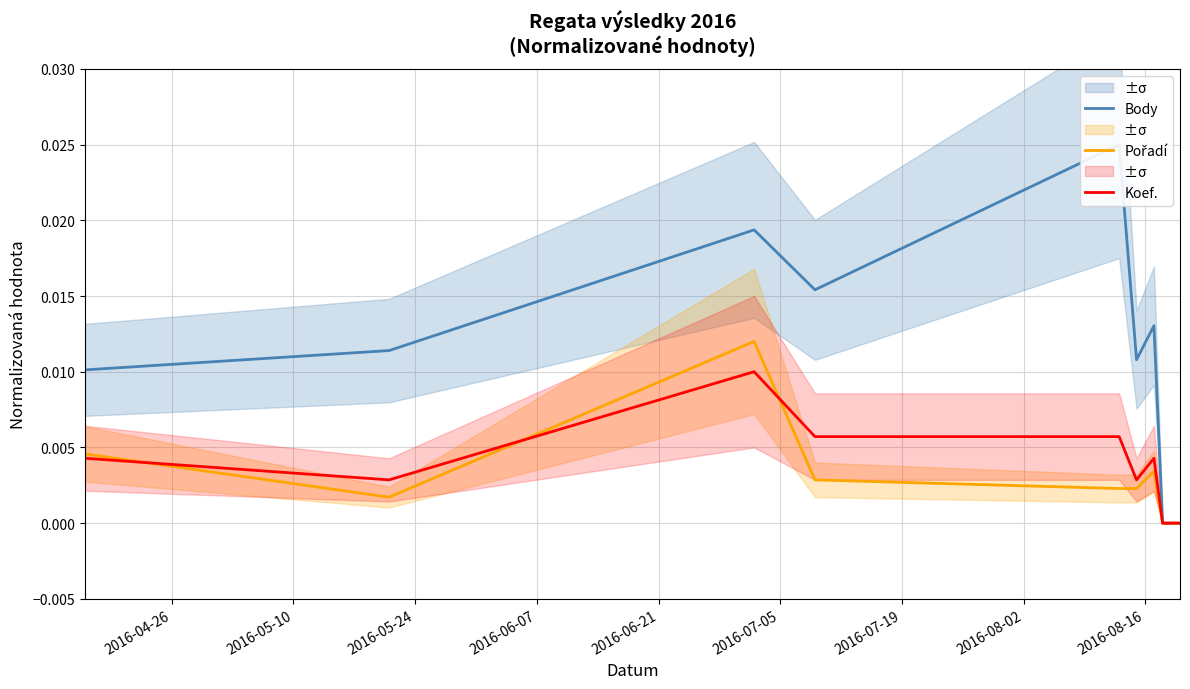

True or false: Koef. and Body intersect in this chart.

False